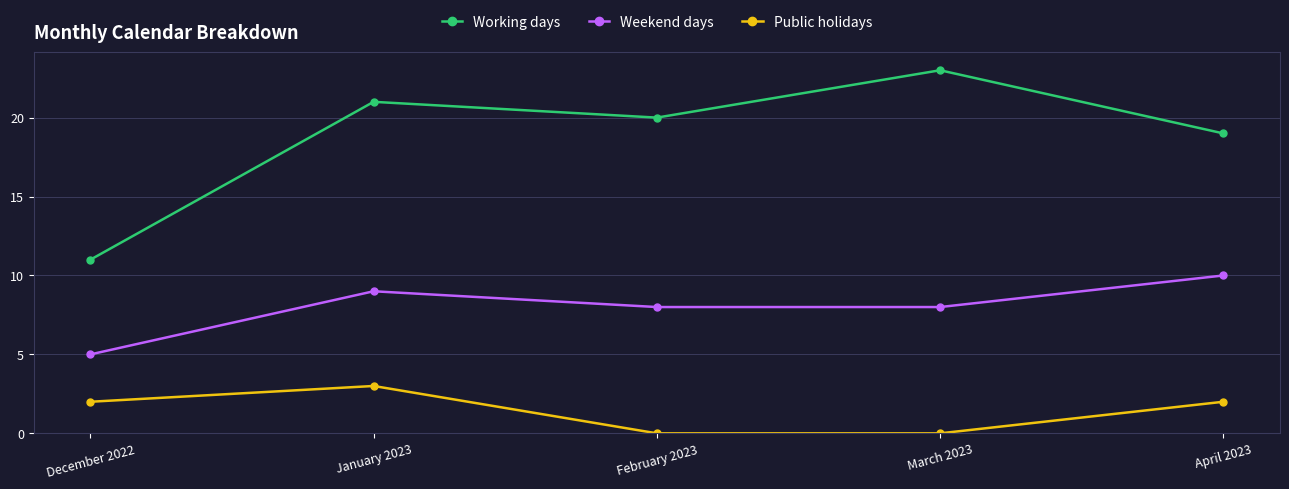

Read the Working days value at December 2022, to the nearest 5.

10